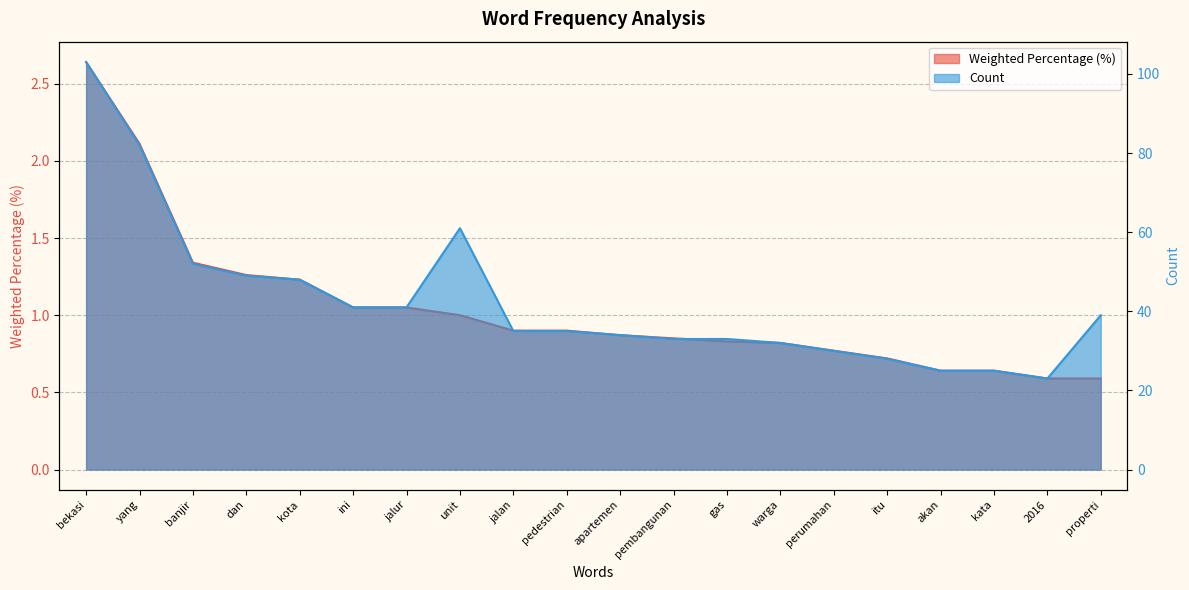

At how many categories does at least one series exceed 37?

9